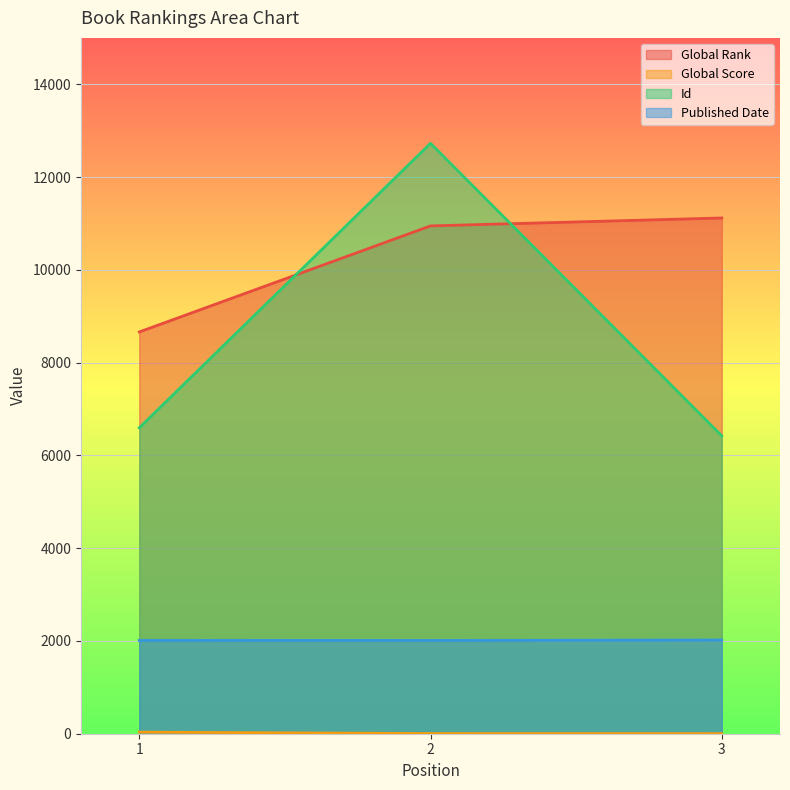

True or false: Global Score has a value of 2 at 3.

True